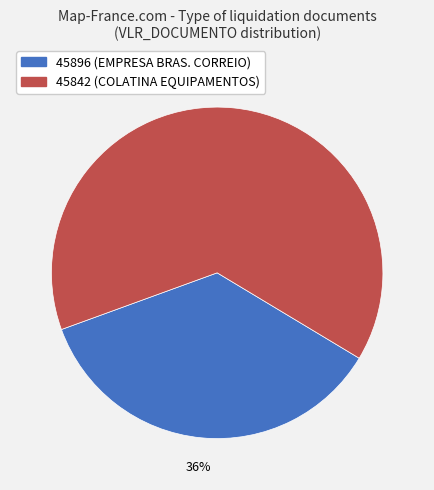

How many slices are in this pie chart?

2